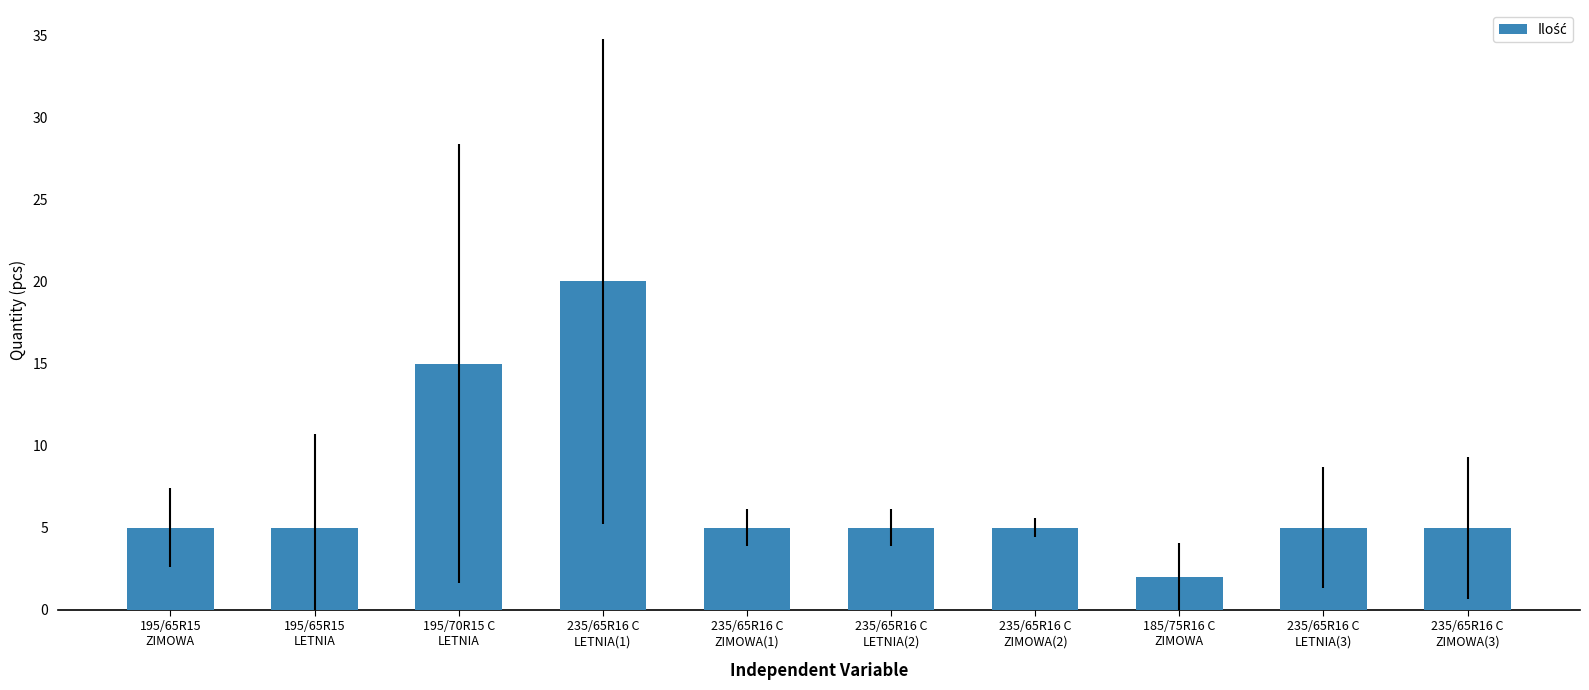

What is the average value?

7